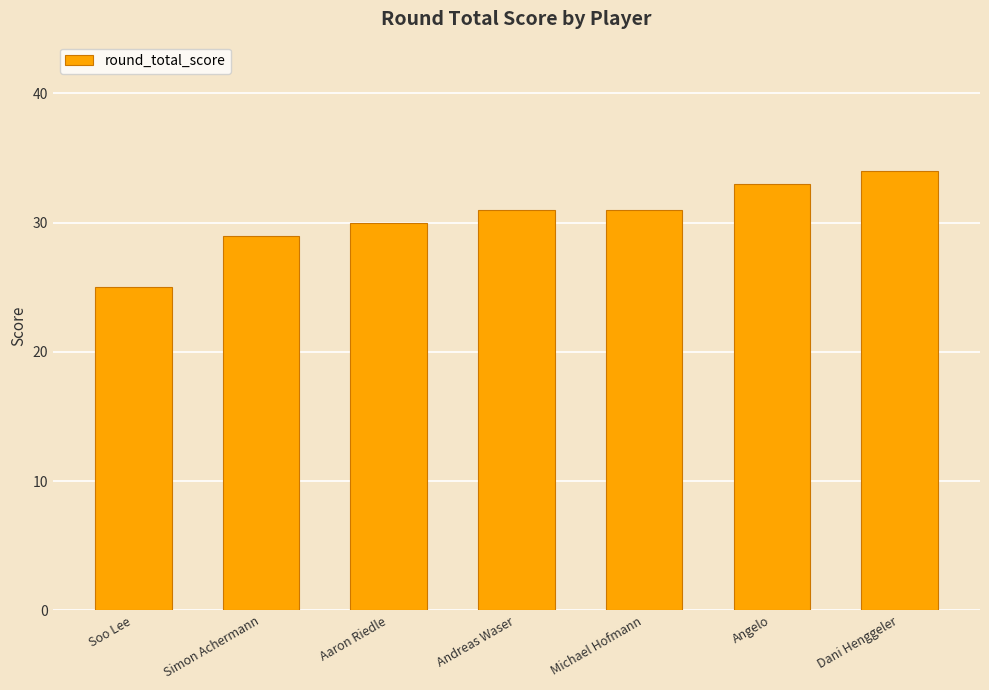

What is the approximate value at Soo Lee?

25